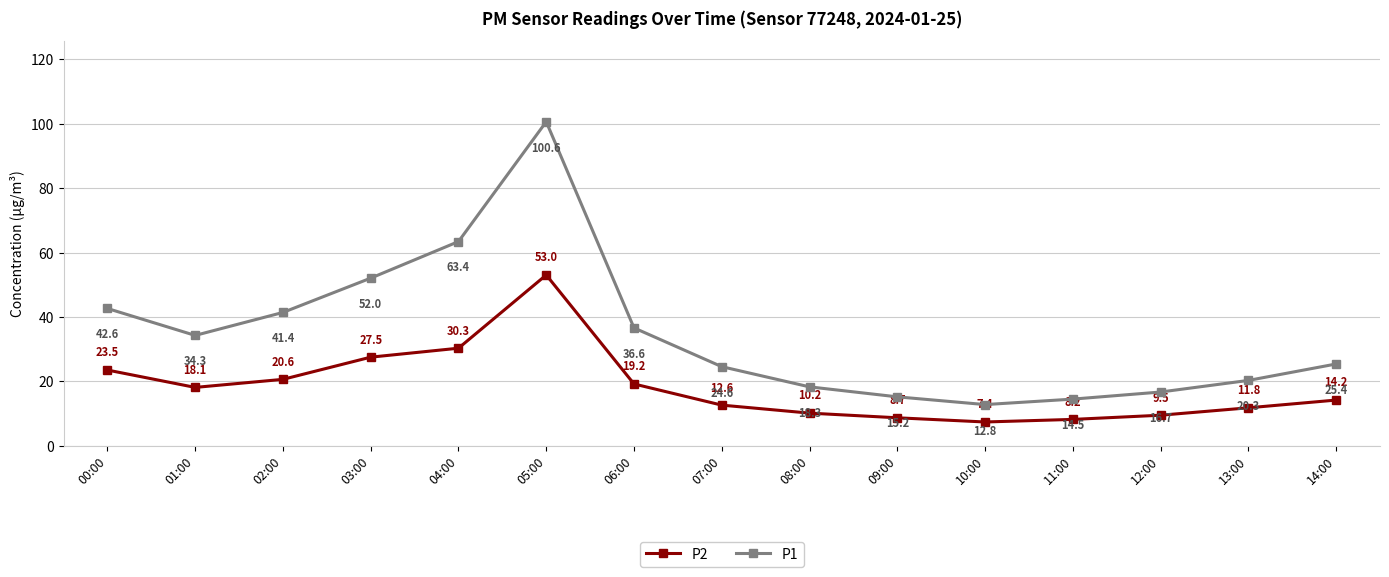

What is the difference between the P1 values at 10:00 and 04:00?

50.6